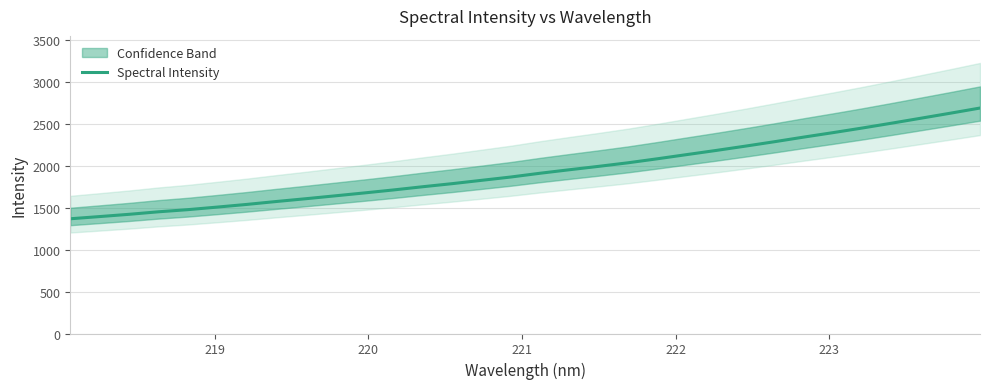

What is the value of the 9th point from the left?

1608.0